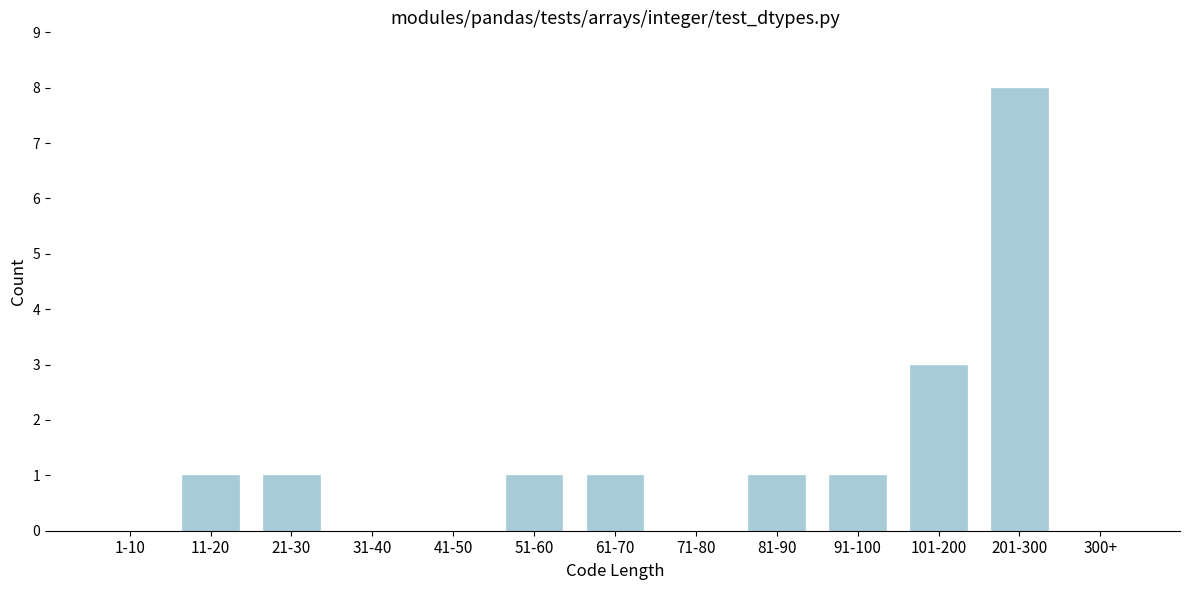

Reading right to left, extract all data points from this chart.

300+=0	201-300=8	101-200=3	91-100=1	81-90=1	71-80=0	61-70=1	51-60=1	41-50=0	31-40=0	21-30=1	11-20=1	1-10=0